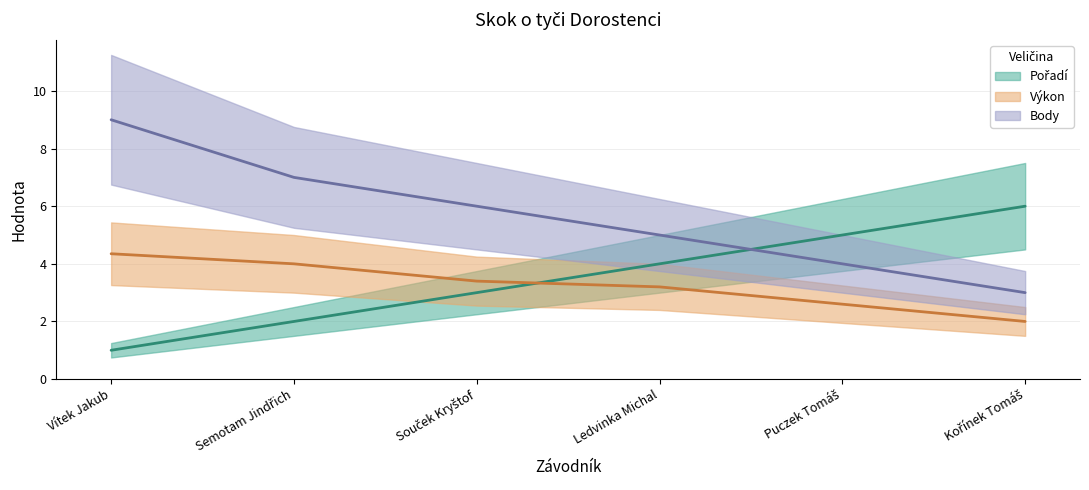

How many values in the Výkon series exceed 3?

4